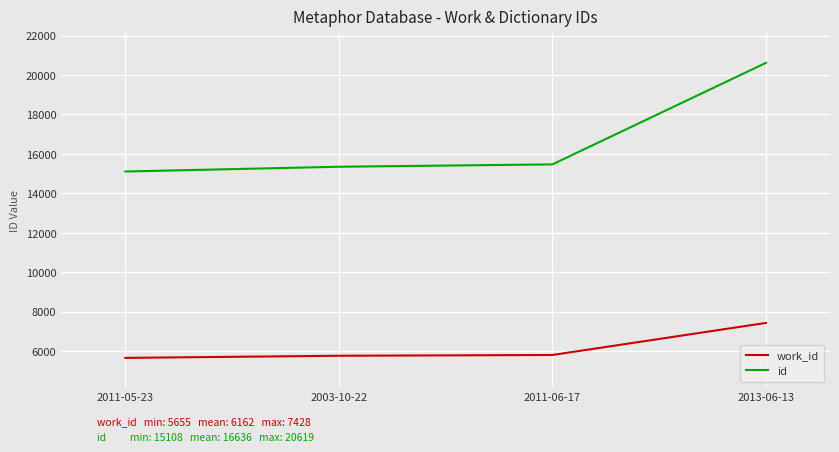

What is the sum of all work_id values?

24648